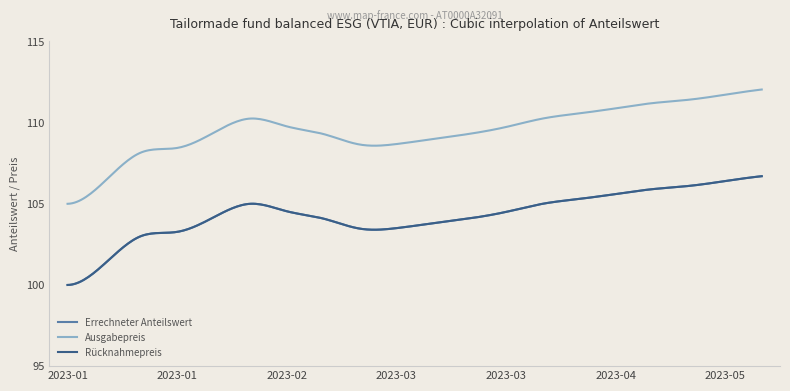

Which series has the widest spread of values?

Ausgabepreis